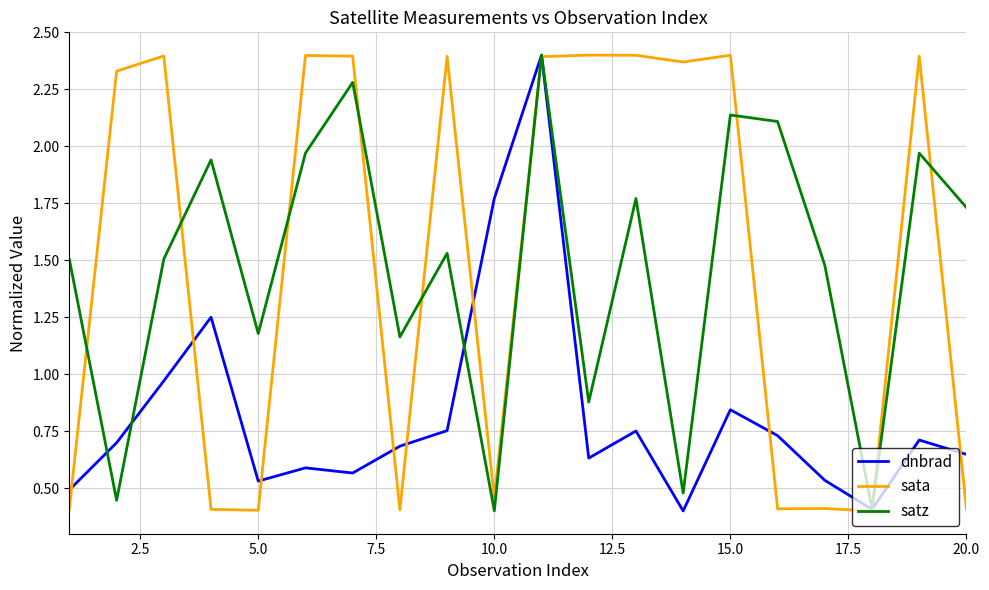

What is the difference between the second highest and minimum values in the sata series?

2.0